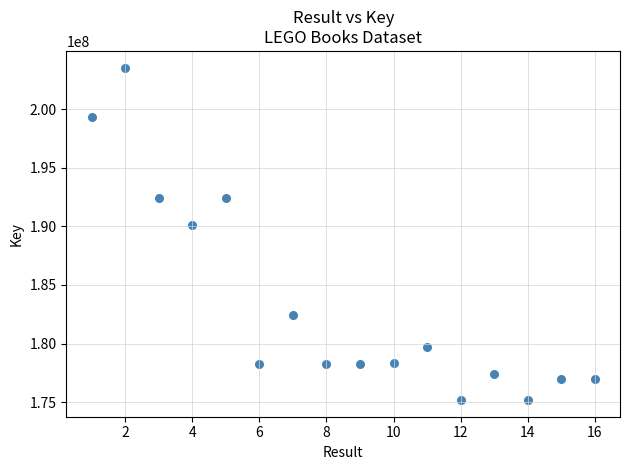

What is the range of X values (max minus min)?

15